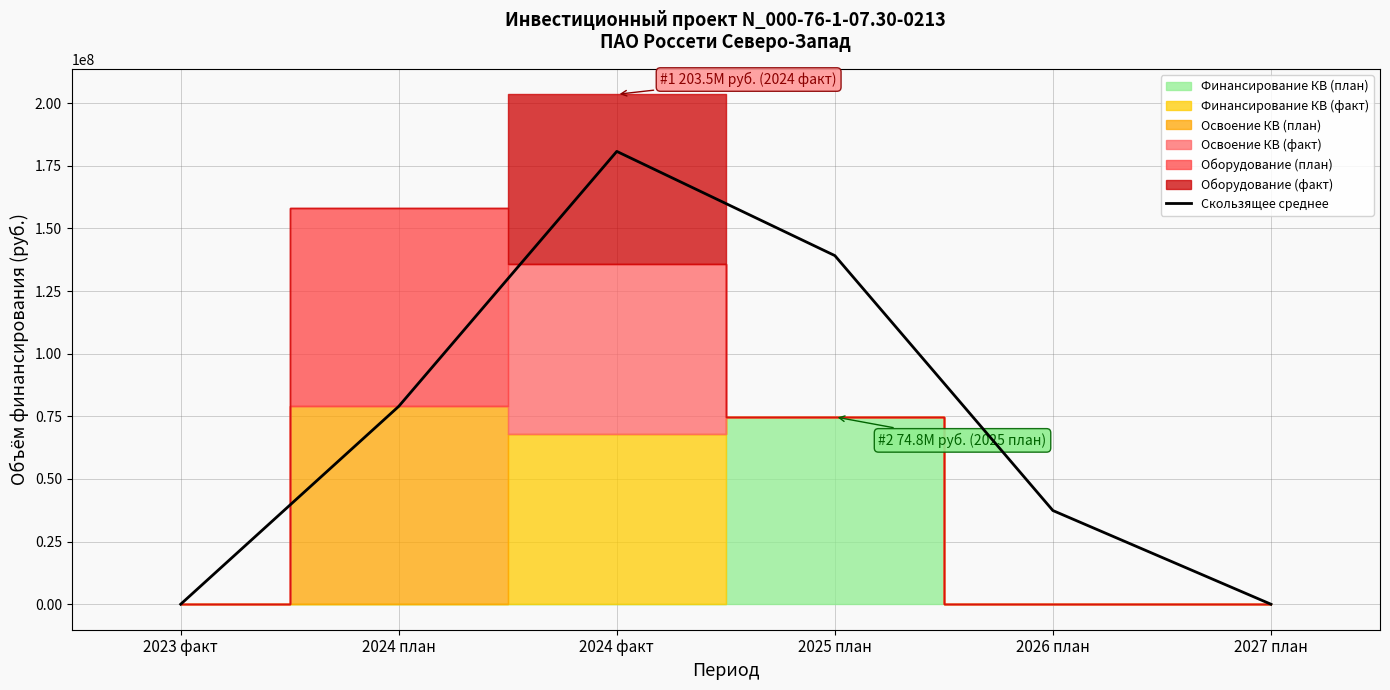

Reading right to left, transcribe all the data shown in this chart.

2027 план=0	2026 план=37388884	2025 план=139152166	2024 факт=180744755	2024 план=78981473	2023 факт=0